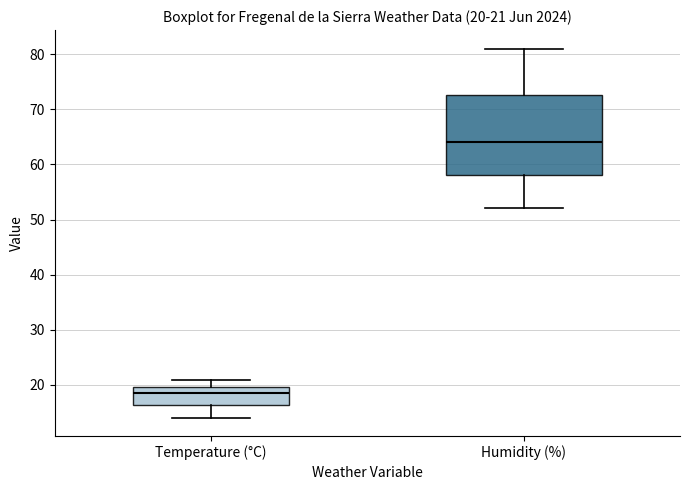

Which box has the lowest median line?

Temperature (°C)